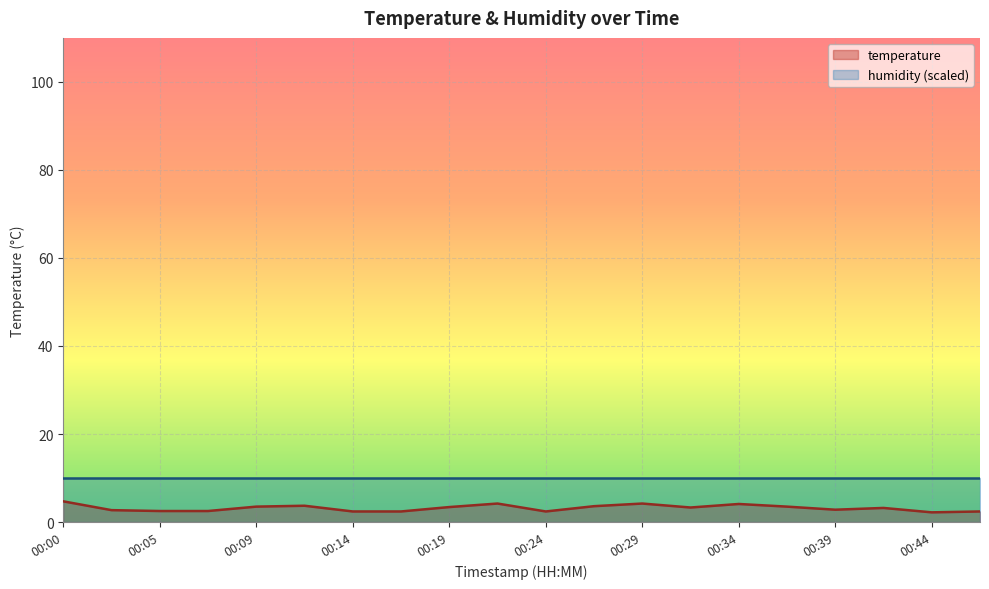

List the labels in order of value, largest first.

00:00, 00:22, 00:29, 00:34, 00:12, 00:27, 00:09, 00:36, 00:19, 00:31, 00:41, 00:39, 00:02, 00:05, 00:07, 00:14, 00:17, 00:24, 00:46, 00:44